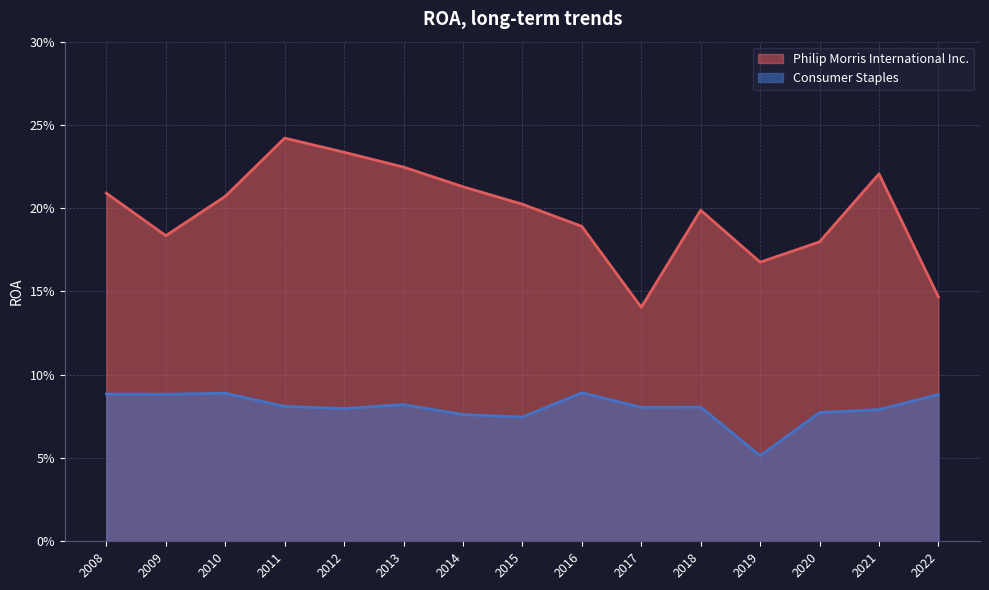

The Consumer Staples series shows 0.1 at 2015. True or false?

True